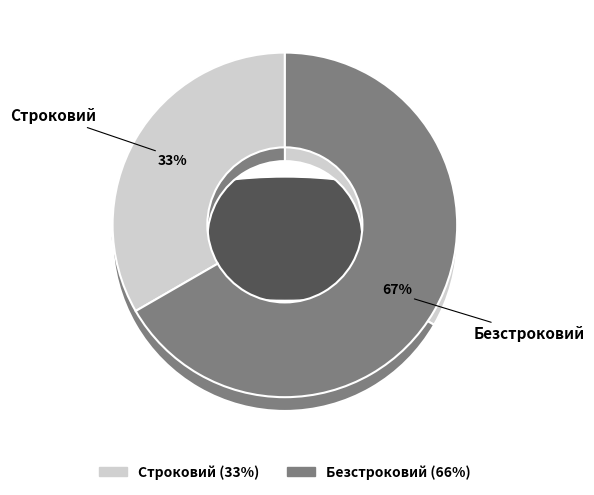

Does Безстроковий account for over 50% of the chart?

Yes